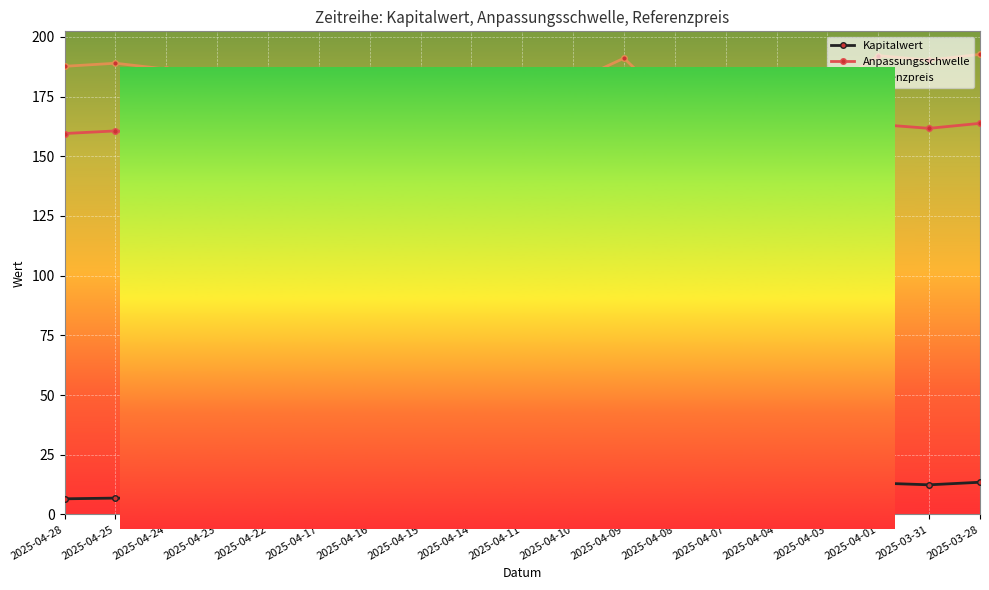

True or false: Referenzpreis and Anpassungsschwelle cross at least once.

False